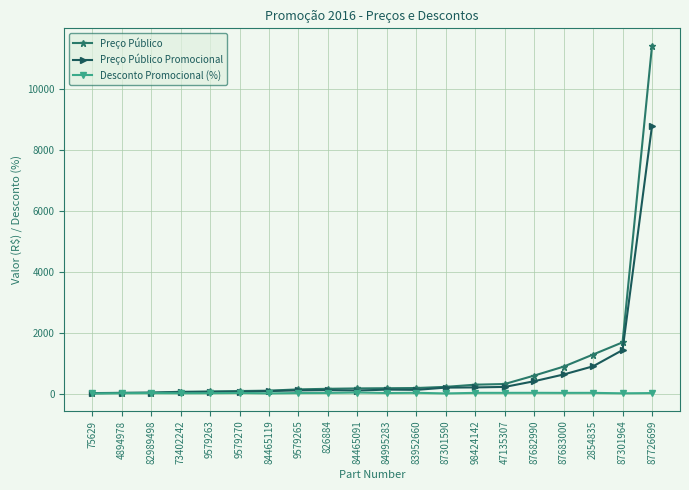

List the series in order of their peak value, highest first.

Preço Público, Preço Público Promocional, Desconto Promocional (%)